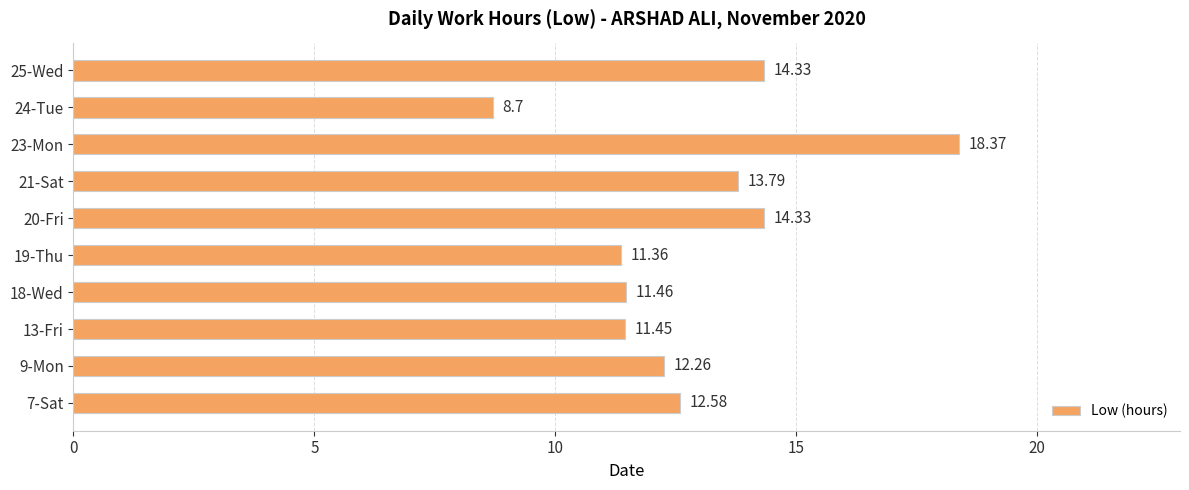

Are the bars grouped side by side (vs. stacked)?

No